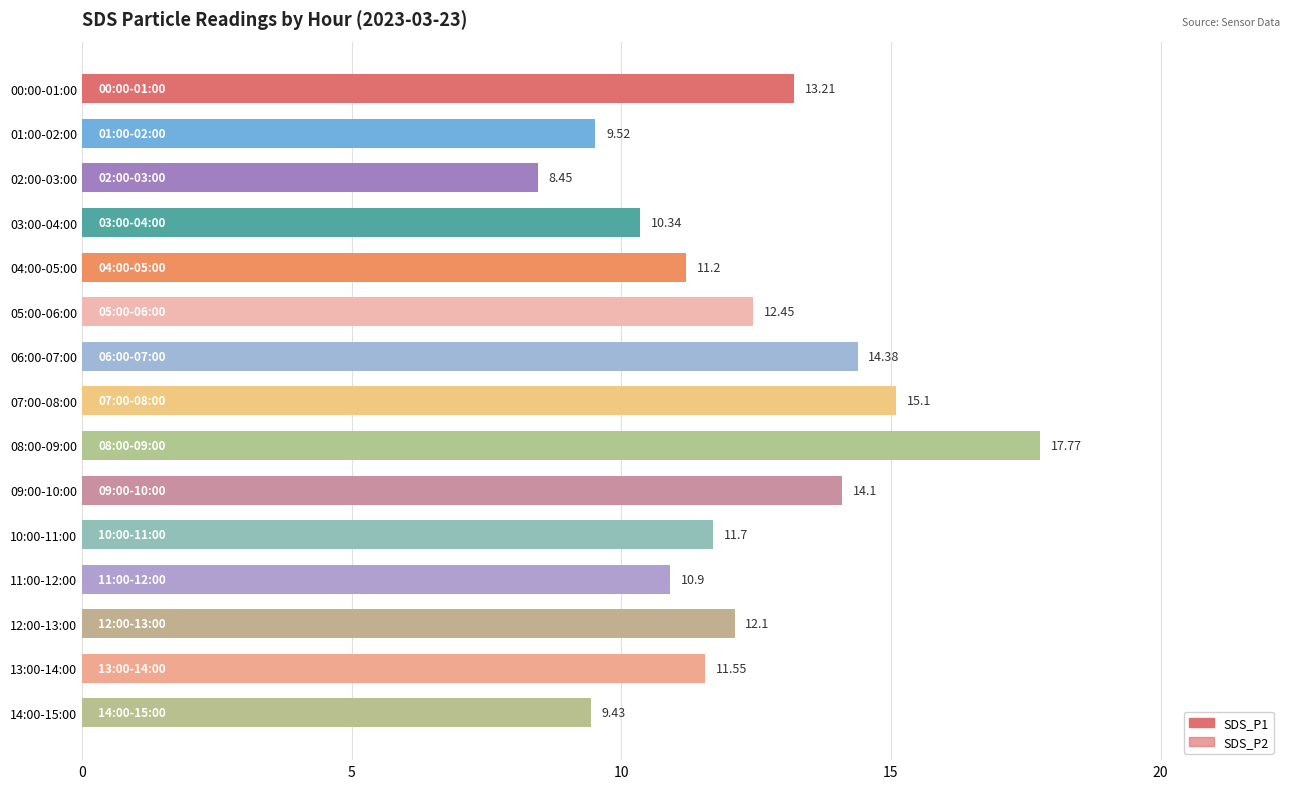

The SDS_P1 series shows 11.6 at 13:00-14:00. True or false?

True